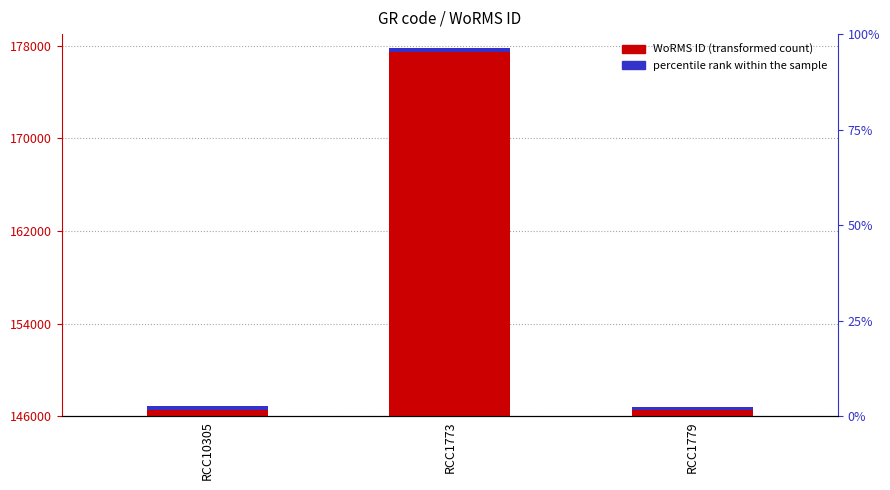

At which label does the data first exceed 146565?

RCC1773